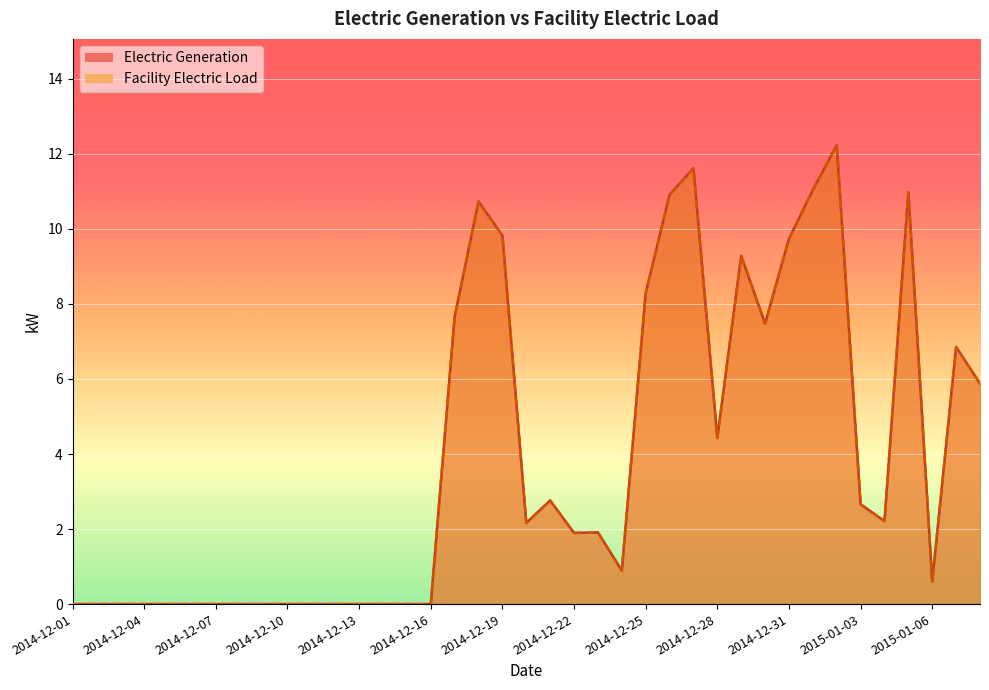

What are all the series names shown in the legend?

Electric Generation, Facility Electric Load